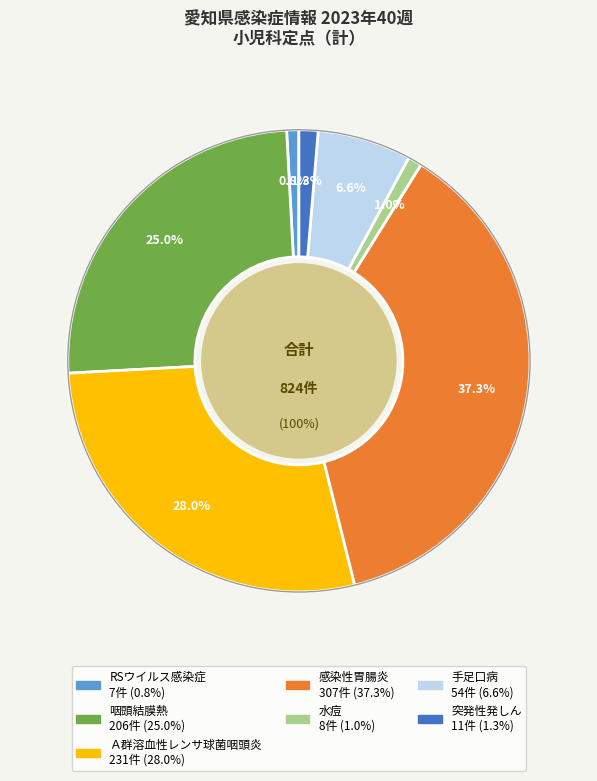

What percentage is the 水痘 slice, to the nearest percent?

1%